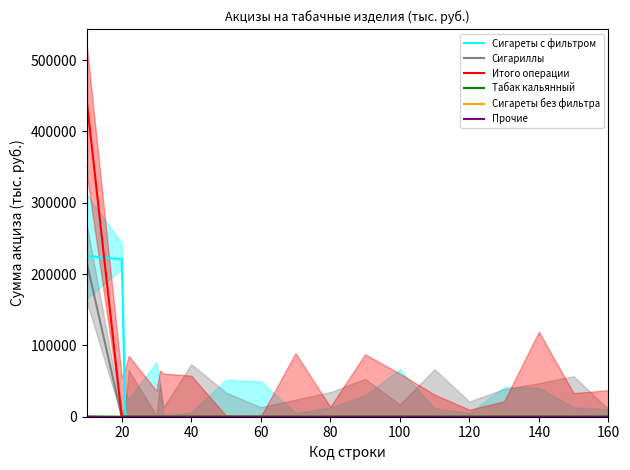

Is it true that Табак кальянный equals -222 at 80?

False